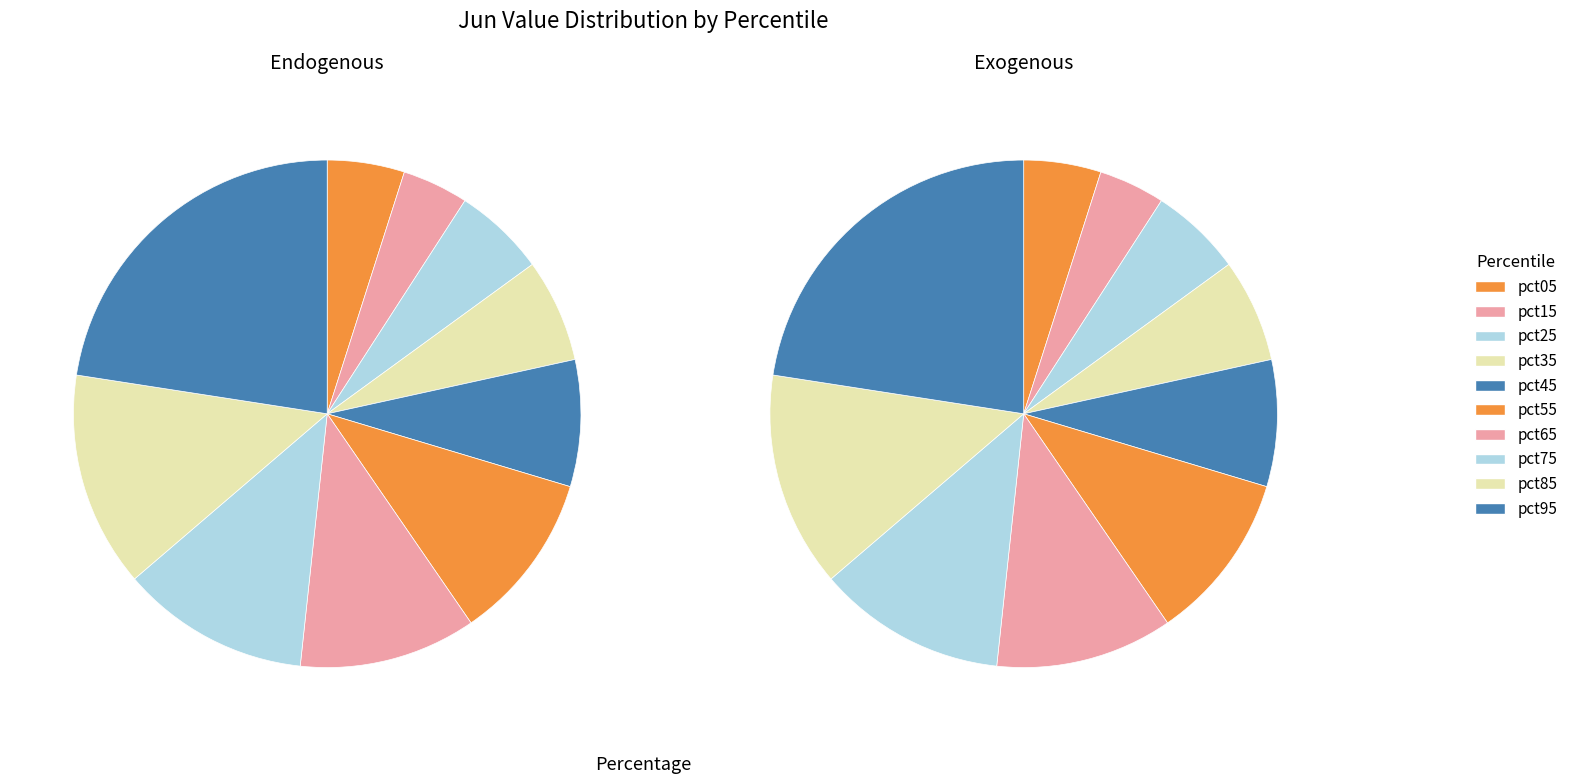

To the nearest percent, what is the difference between the 6 and 9 slice percentages?

11%